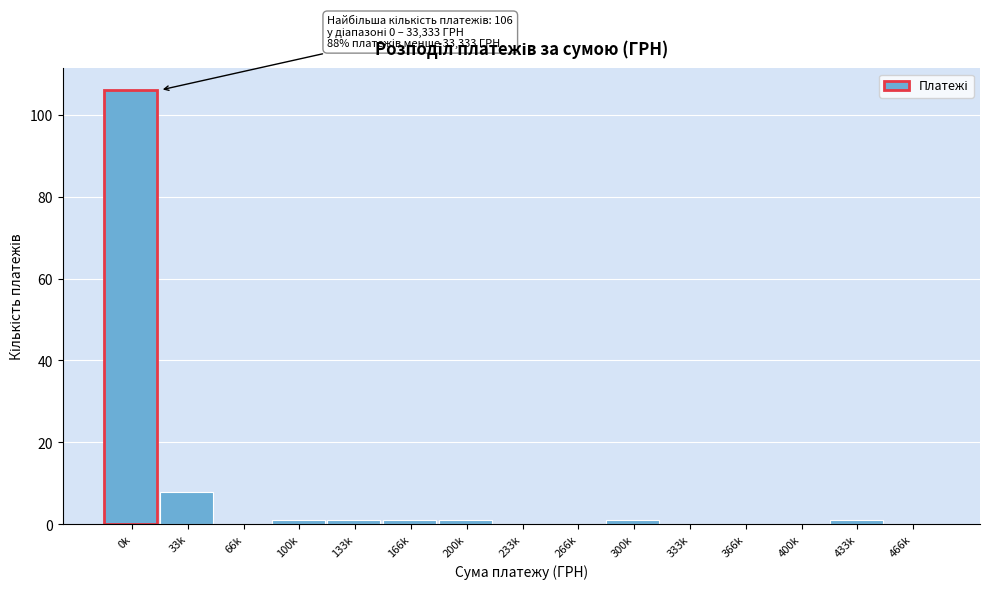

Reading left to right, transcribe all the data shown in this chart.

0k=106	33k=8	66k=0	100k=1	133k=1	166k=1	200k=1	233k=0	266k=0	300k=1	333k=0	366k=0	400k=0	433k=1	466k=0